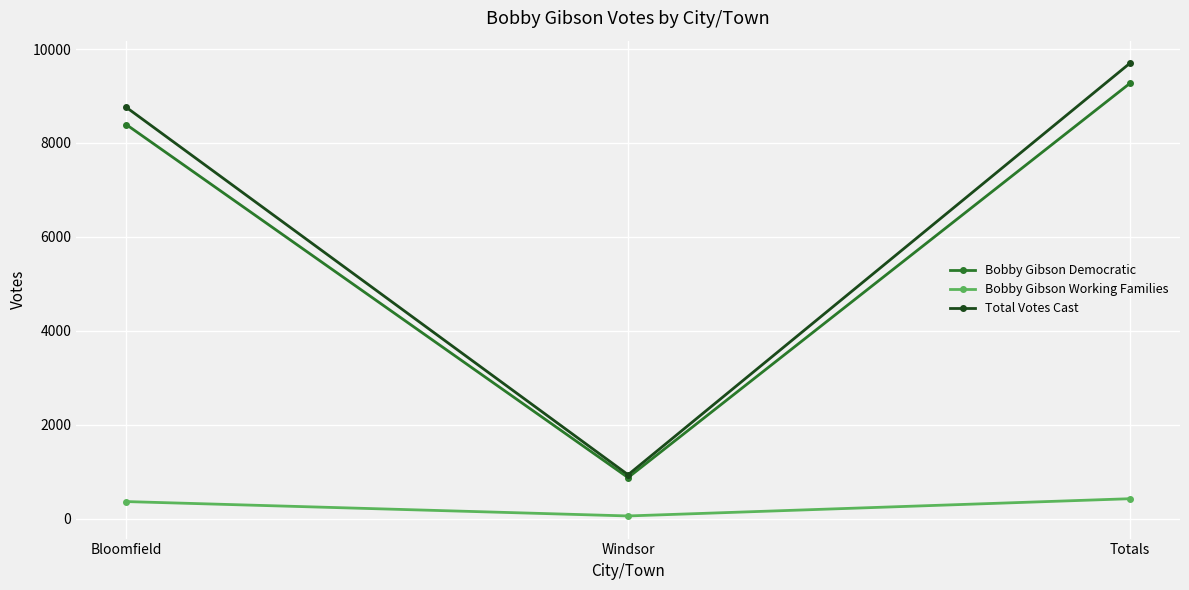

Is this an area chart (filled region under the line)?

No